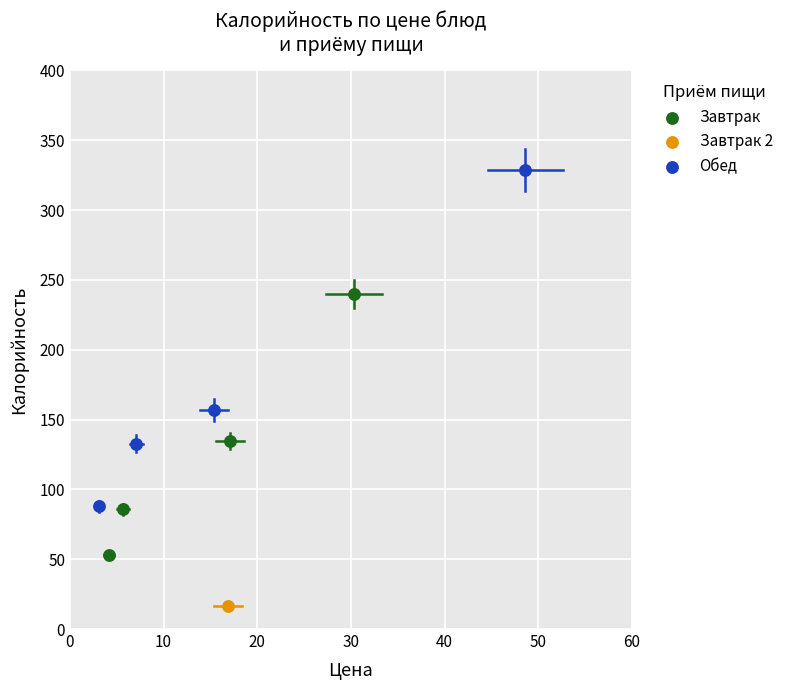

What are all the series names shown in the legend?

Завтрак, Завтрак 2, Обед